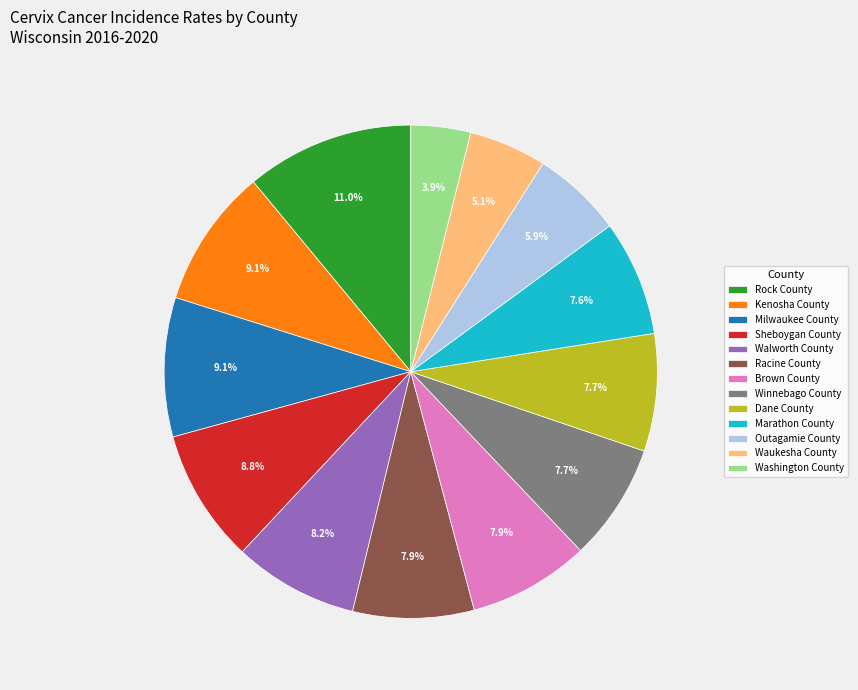

Does Milwaukee County represent more than half of the total?

No